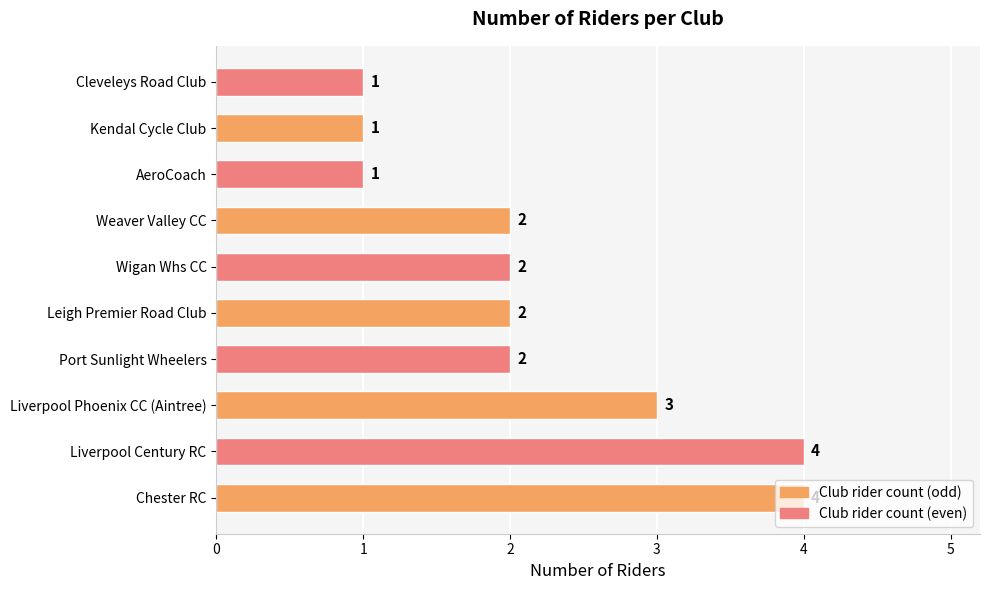

Read the value at Liverpool Phoenix CC (Aintree).

3